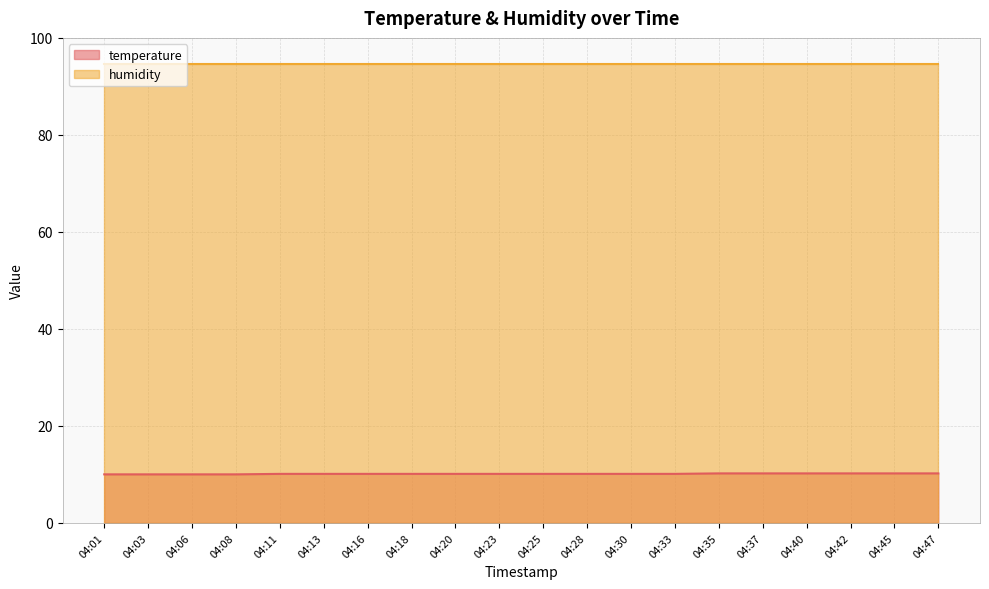

What is the ratio of the value at 04:42 to the value at 04:28?

1.0